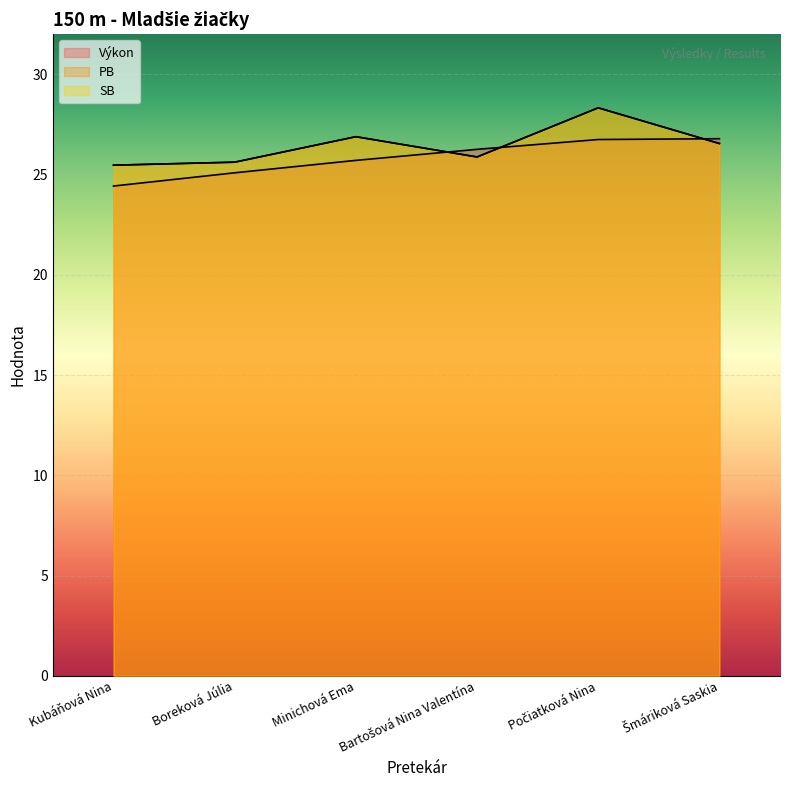

What is the total value across all series at Bartošová Nina Valentína?

78.0